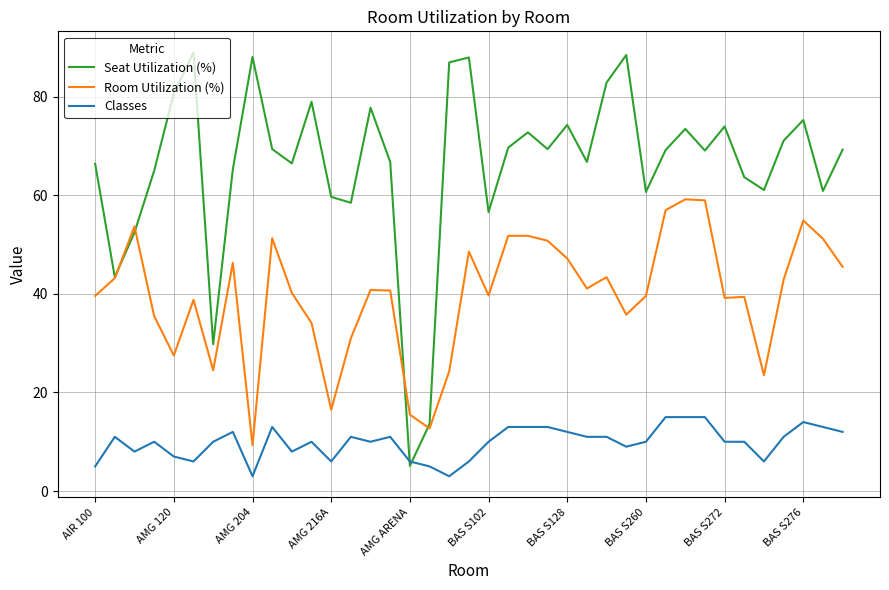

Count the number of categories in the chart.

39